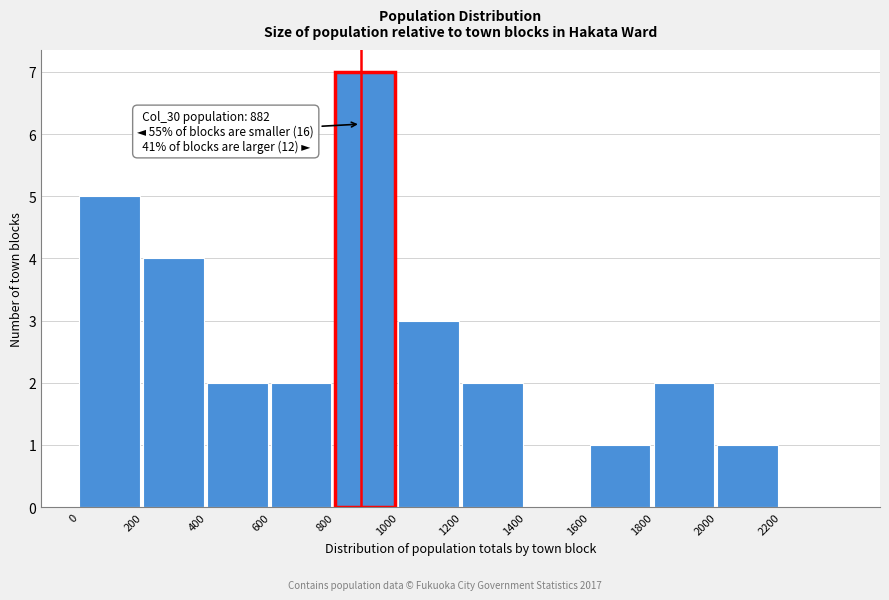

Which range on the x-axis has the tallest bar?

800 to 1000